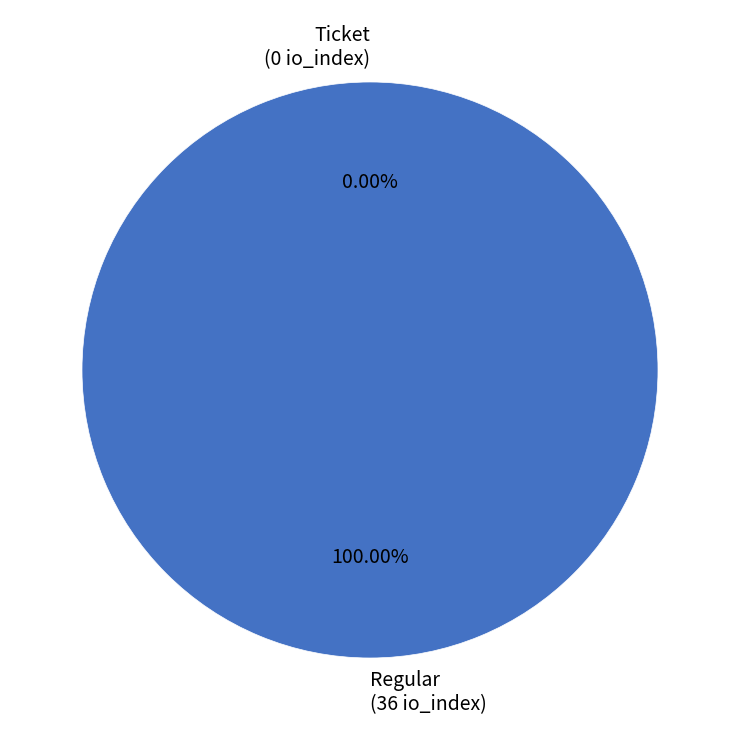

Does any single category account for the majority?

Yes